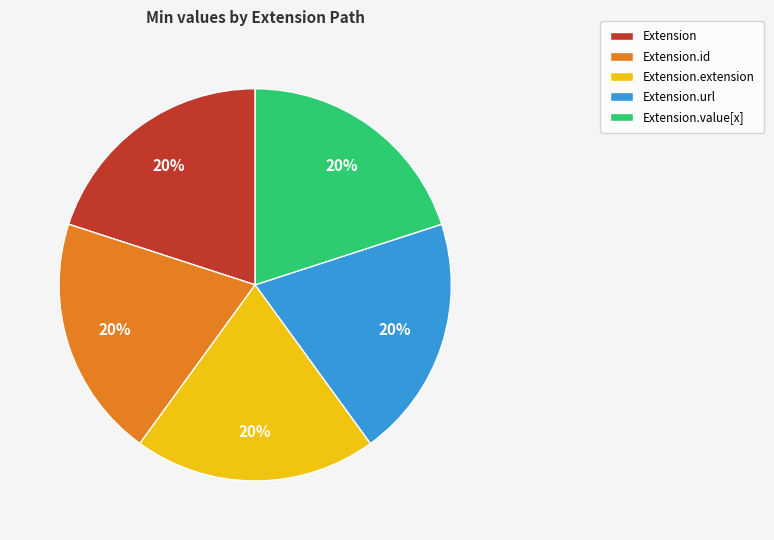

Count the number of slices in the pie.

5